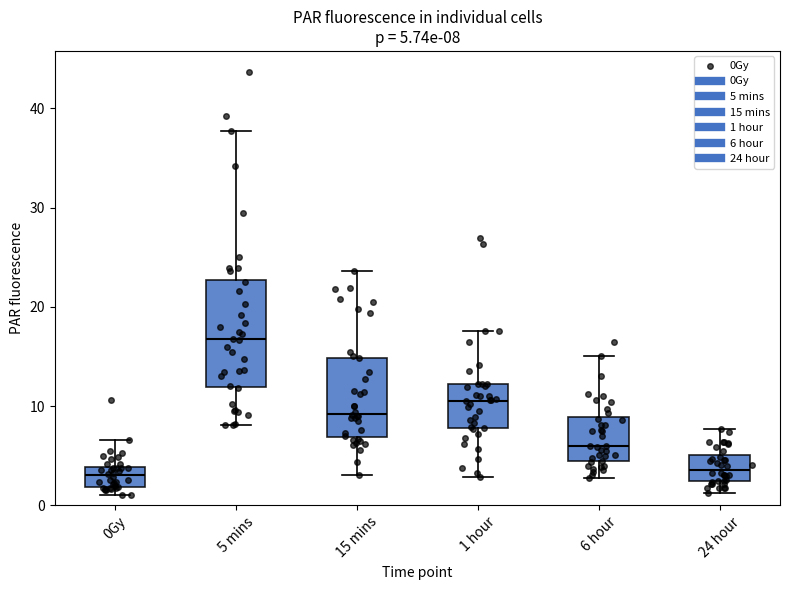

Which box has the highest median line?

5 mins